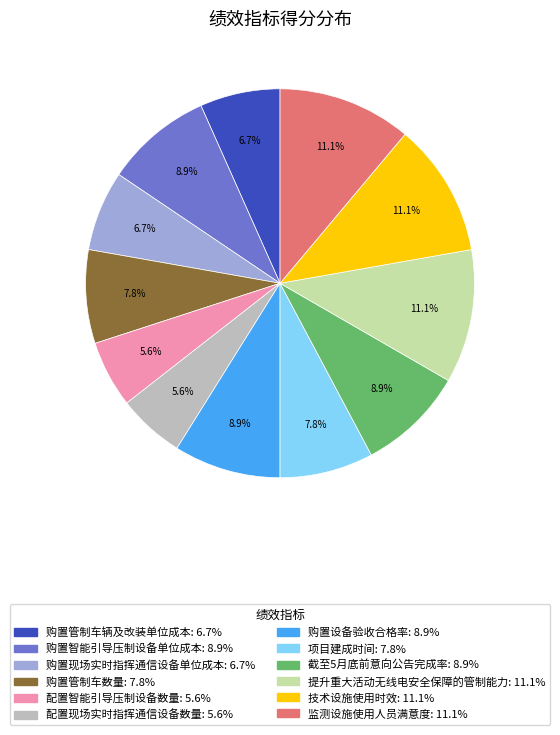

What percentage is NOT represented by 提升重大活动无线电安全保障的管制能力?

88.9%